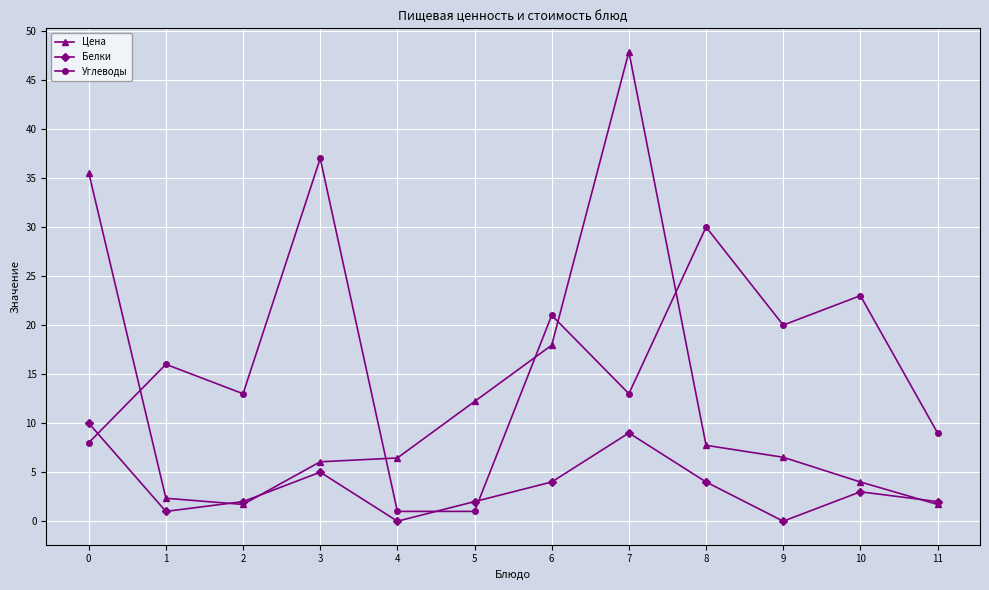

Which series has the largest total across all categories?

Углеводы